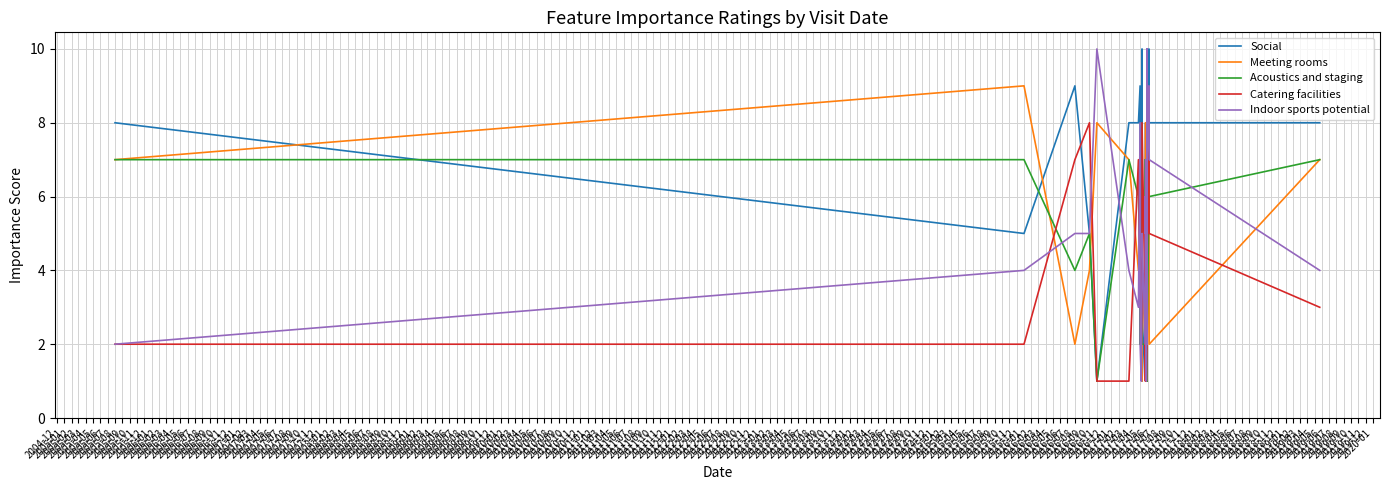

List the labels in order of Acoustics and staging value, smallest first.

2005-04, 2006-09, 2005-08, 2005-10, 2005-11, 2005-12, 2006-10, 2006-01, 2006-05, 2006-06, 2005-02, 2005-07, 2006-04, 2005-03, 2005-09, 2006-03, 2006-08, 2006-11, 2005-06, 2006-12, 2007-01, 2004-12, 2005-01, 2005-05, 2006-02, 2007-02, 2006-07